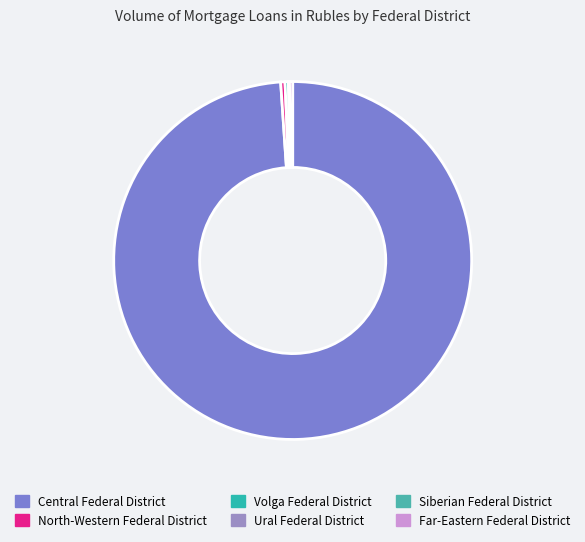

To the nearest percent, what is the average slice percentage?

17%